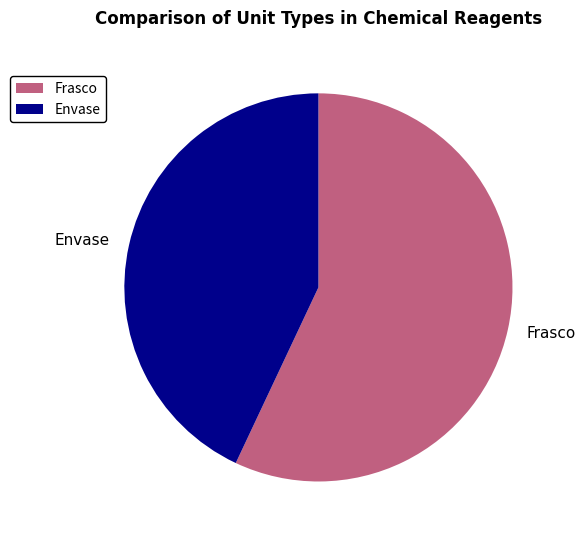

Which slice is the smallest?

Envase